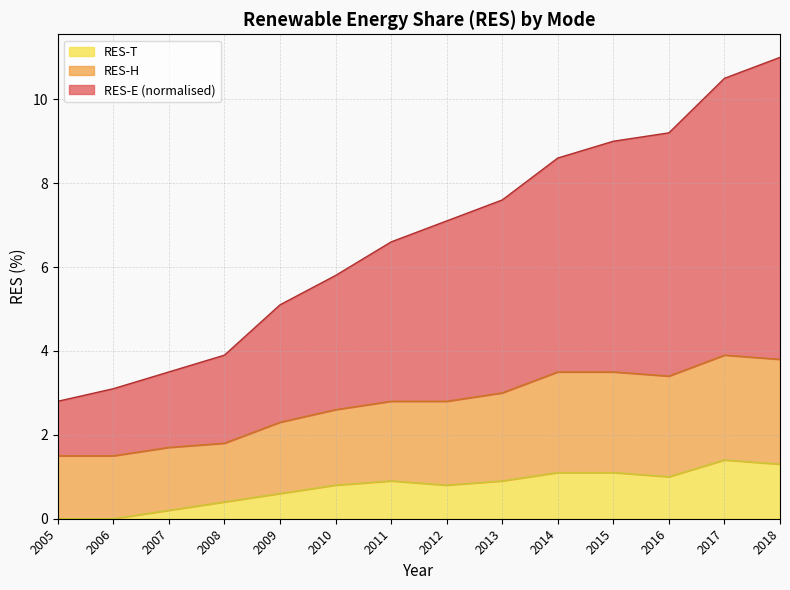

What is the spread (max minus min) of values at 2012?

6.3